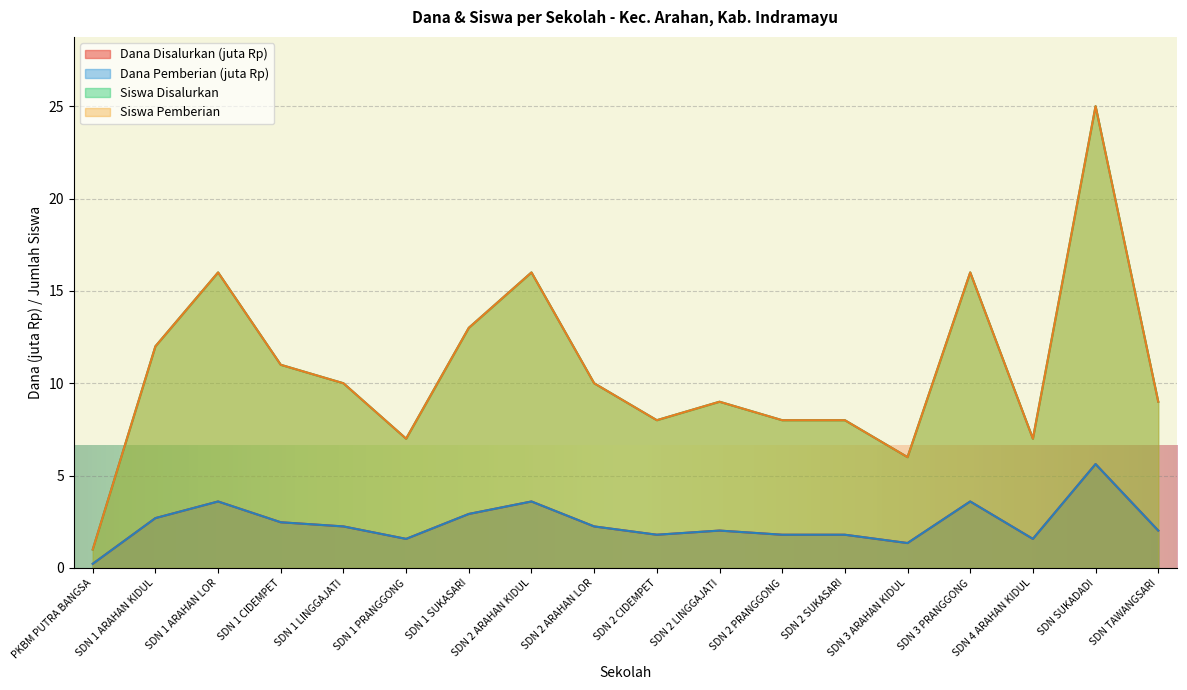

The Siswa Pemberian series shows 13.0 at SDN 1 SUKASARI. True or false?

True